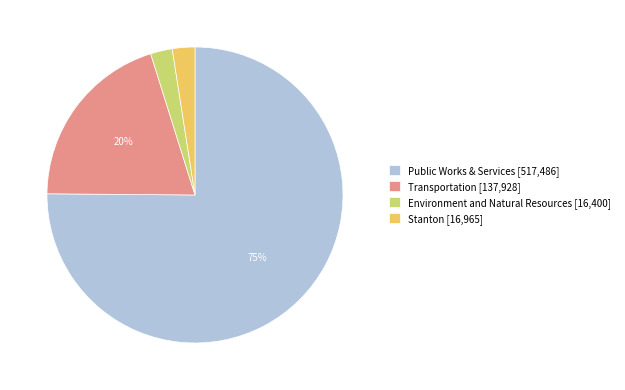

How many slices are in this pie chart?

4